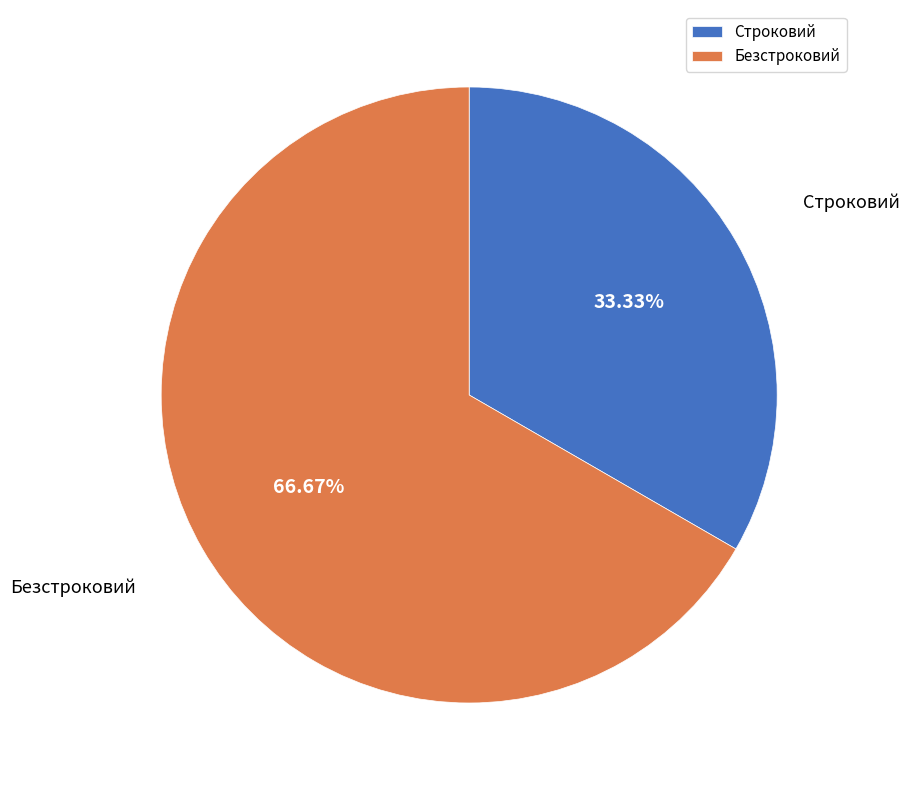

Is there a majority slice in this chart?

Yes